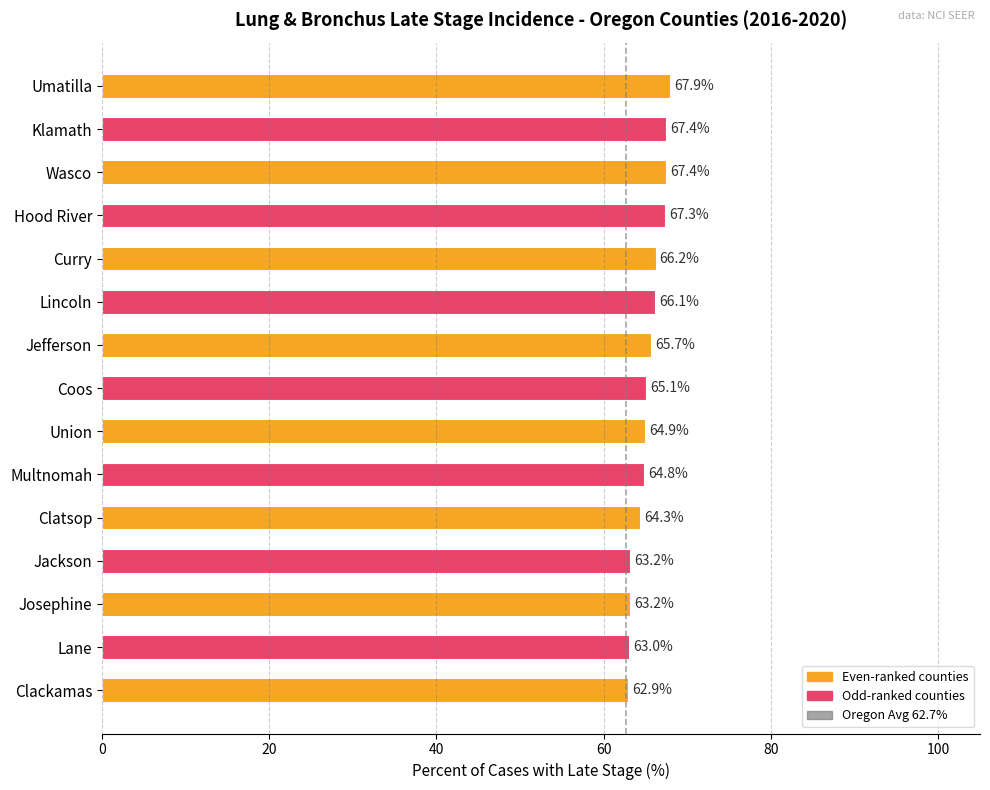

How many values exceed 65?

8